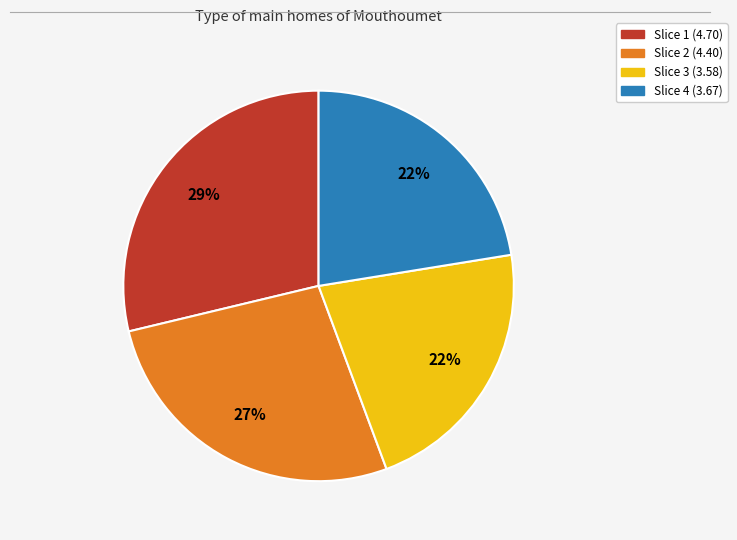

Is there any slice that represents more than half of the pie?

No